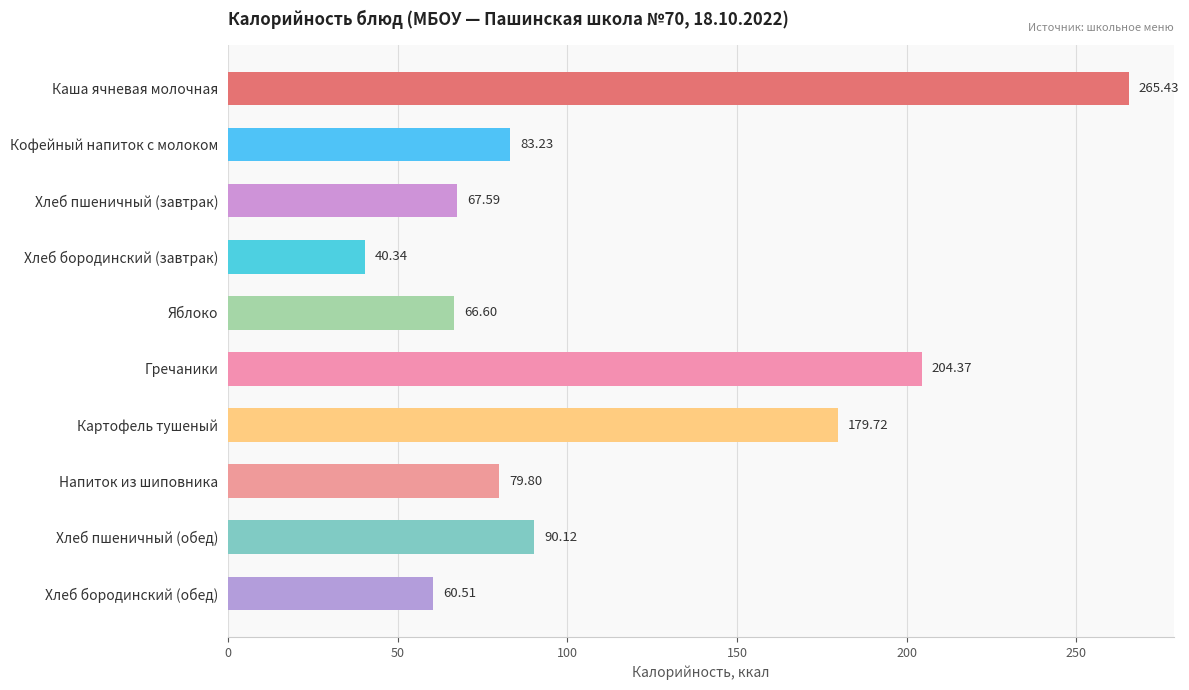

What is the ratio of the value at Каша ячневая молочная to the value at Напиток из шиповника?

3.3